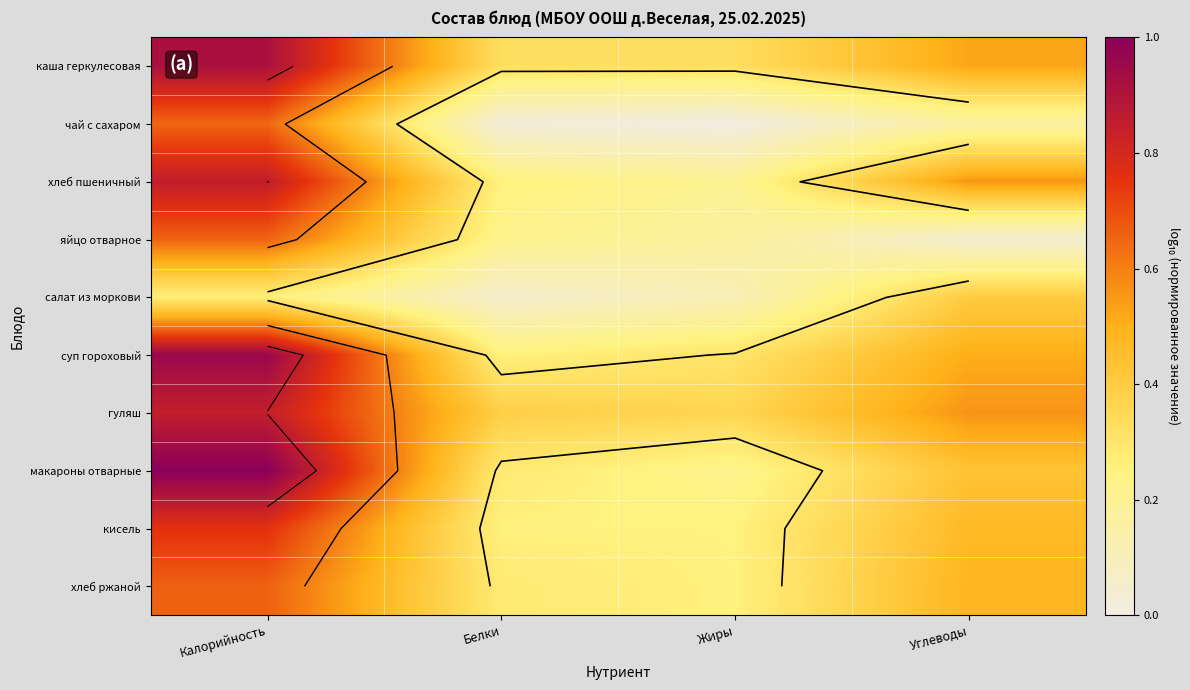

What is the average value of the яйцо отварное series?

0.3